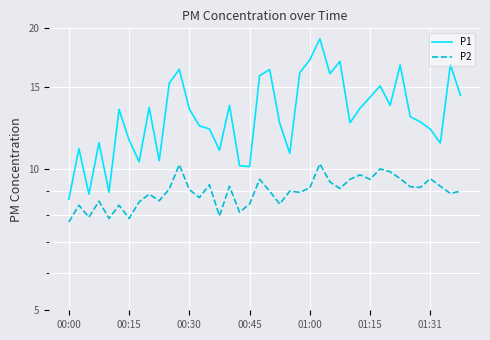

What are all the series names shown in the legend?

P1, P2